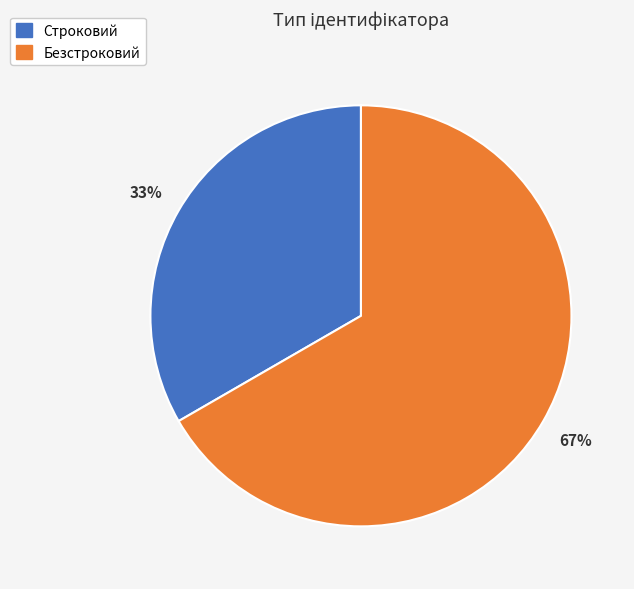

Which category has the smallest portion of the pie?

Строковий